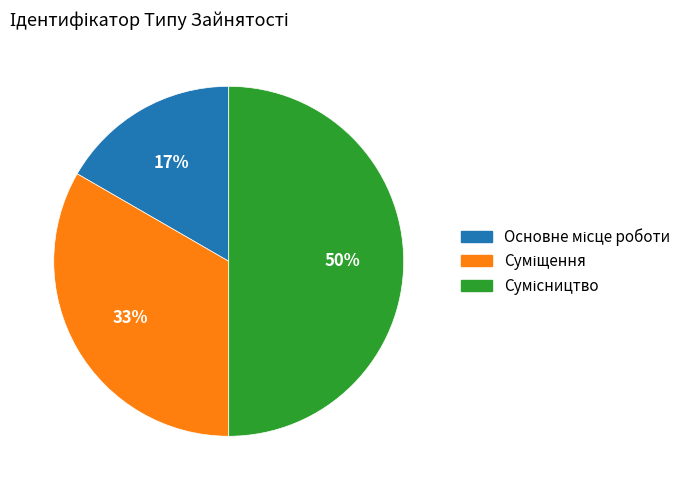

To the nearest percent, what is the difference between the largest and smallest slice percentages?

33%